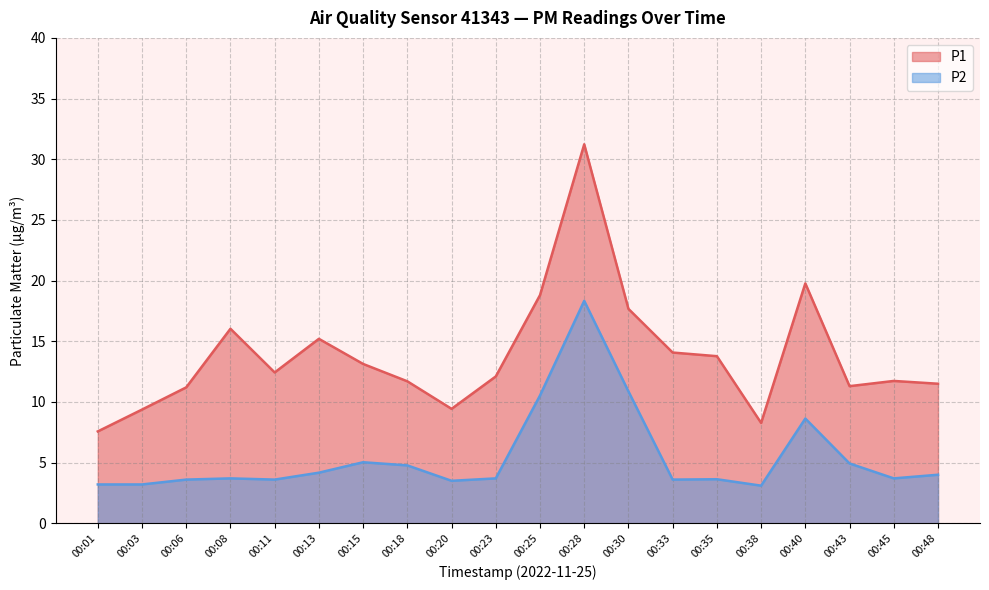

How many data points does each series have?

20